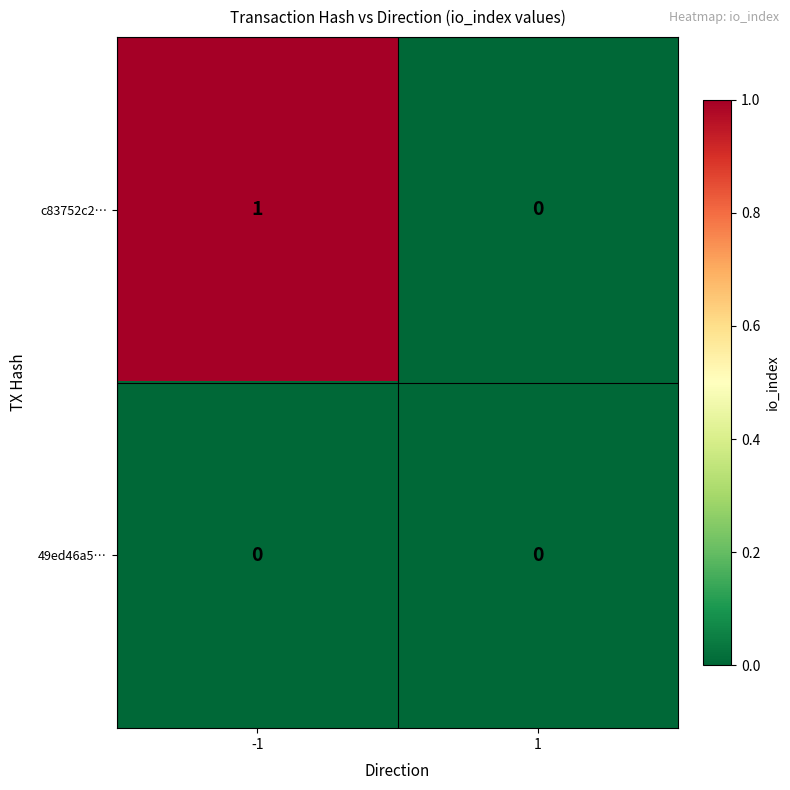

Which series has the largest range (max minus min)?

c83752c2…